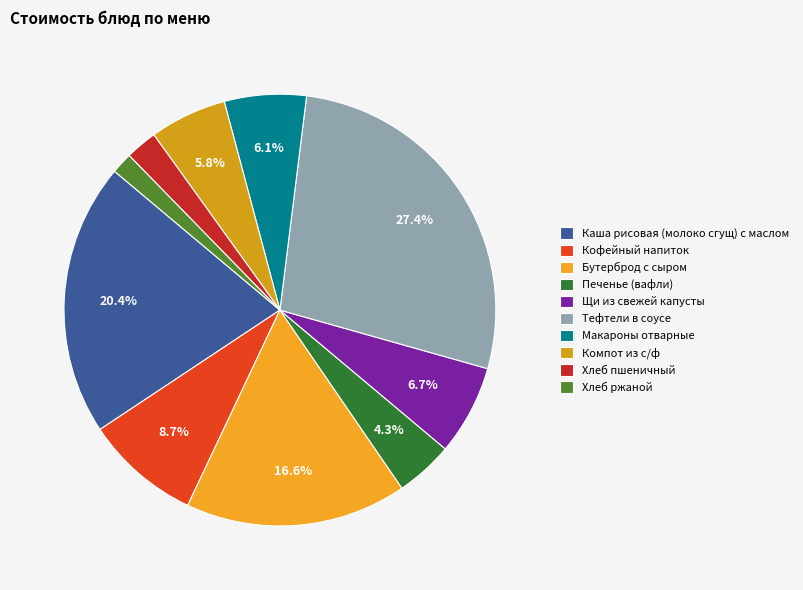

To the nearest percent, what portion does Печенье (вафли) represent?

4%